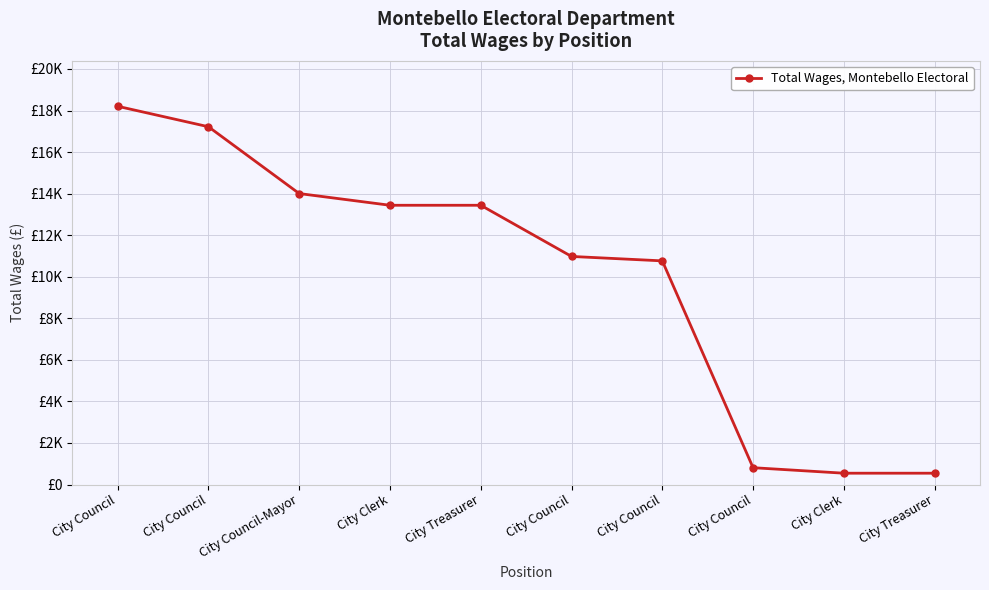

What is the minimum value shown in the chart?

545